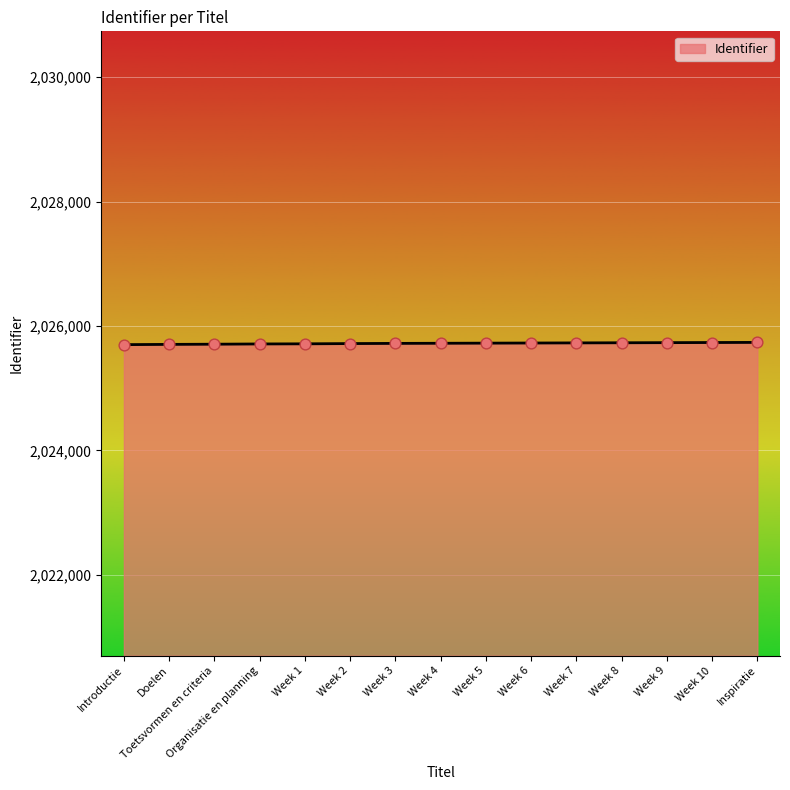

Approximately how many times larger is the value at Week 5 compared to Week 8?

1.0